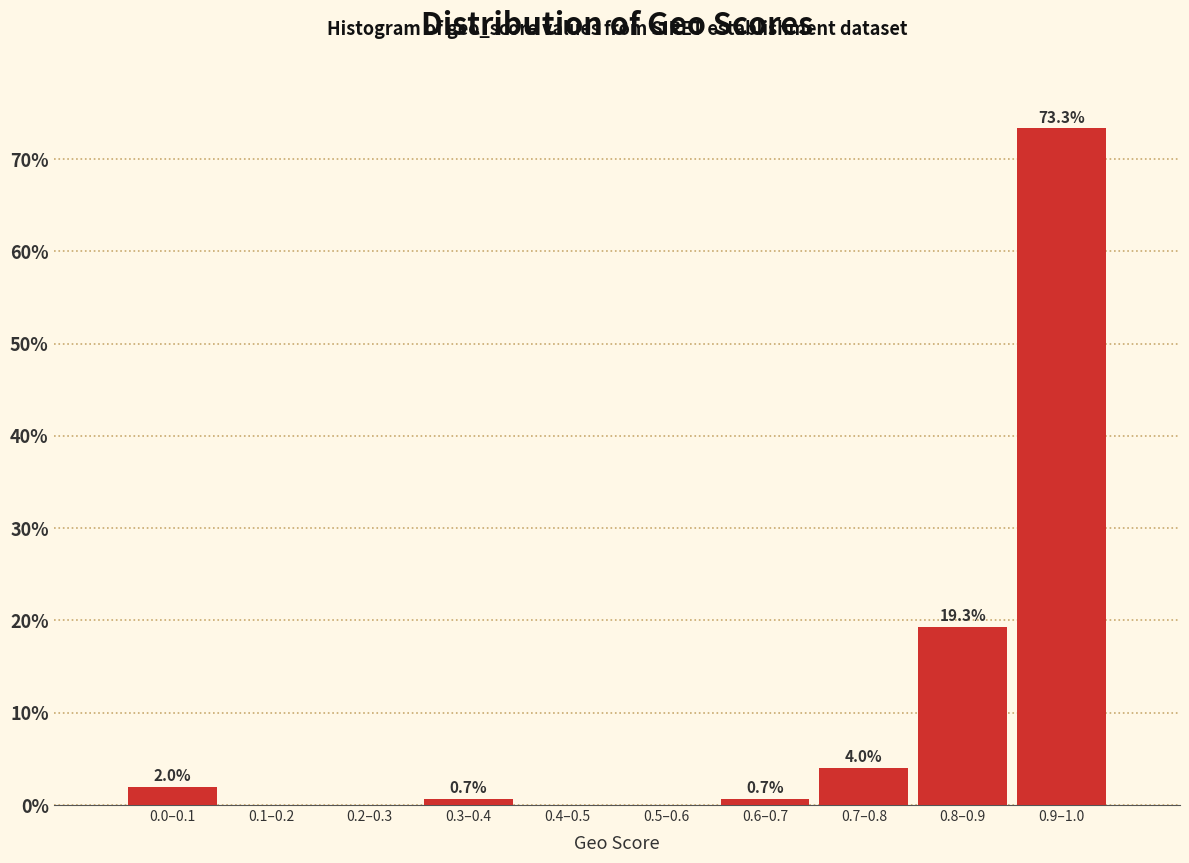

Reading left to right, list all the values displayed in this chart.

0.0–0.1=2.0	0.1–0.2=0.0	0.2–0.3=0.0	0.3–0.4=0.7	0.4–0.5=0.0	0.5–0.6=0.0	0.6–0.7=0.7	0.7–0.8=4.0	0.8–0.9=19.3	0.9–1.0=73.3